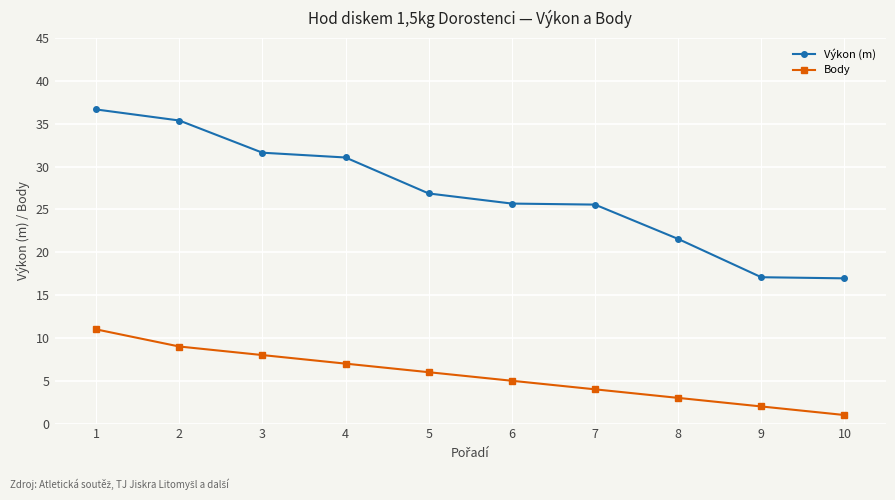

At which category is the sum across all series the highest?

1